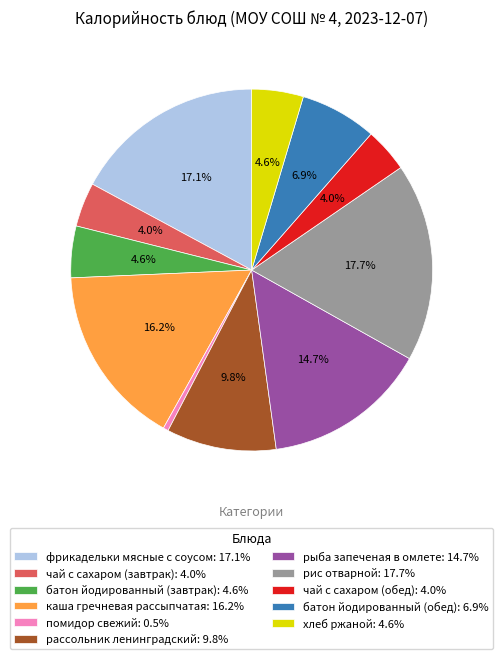

Count the number of slices in the pie.

11